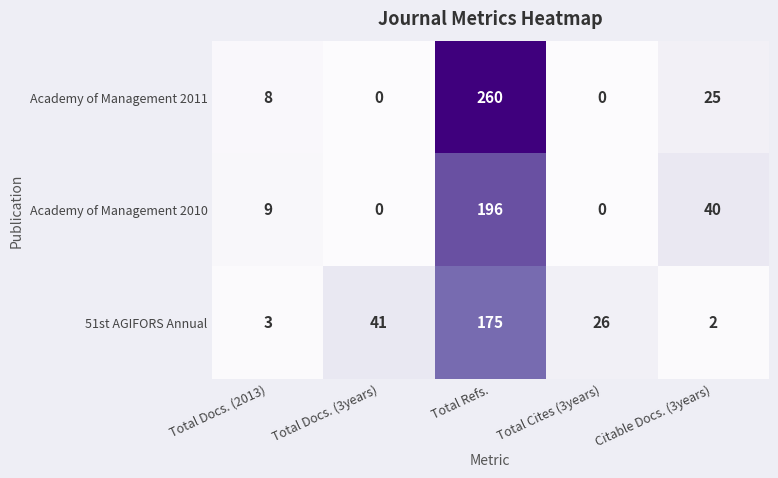

At which label is 51st AGIFORS Annual closest to 88?

Total Docs. (3years)